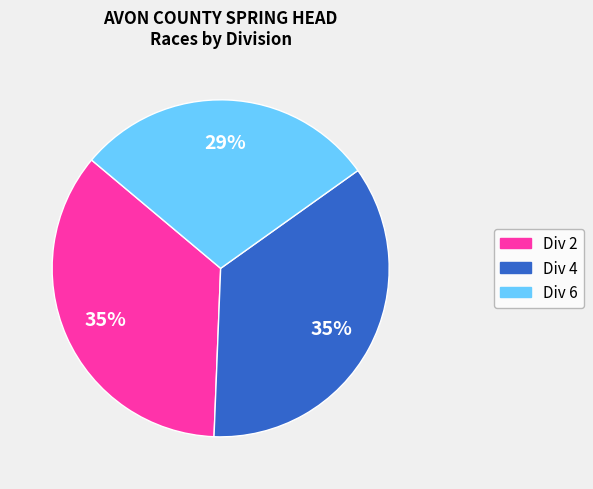

To the nearest percent, what is the average slice percentage?

33%